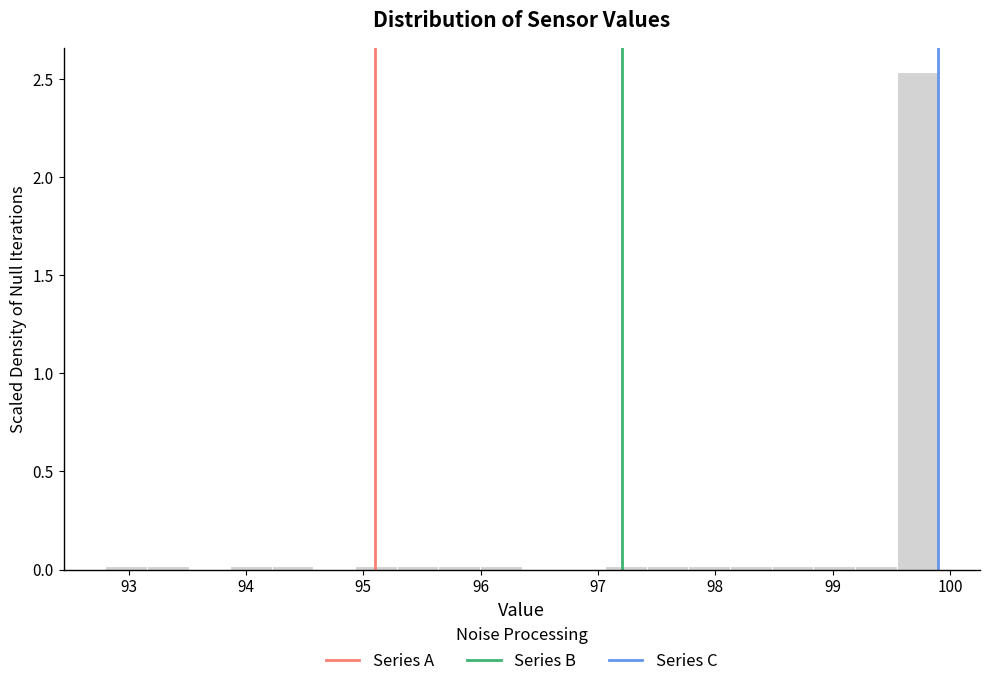

Read against the x-axis, roughly where is the centre of the tallest bar?

99.7